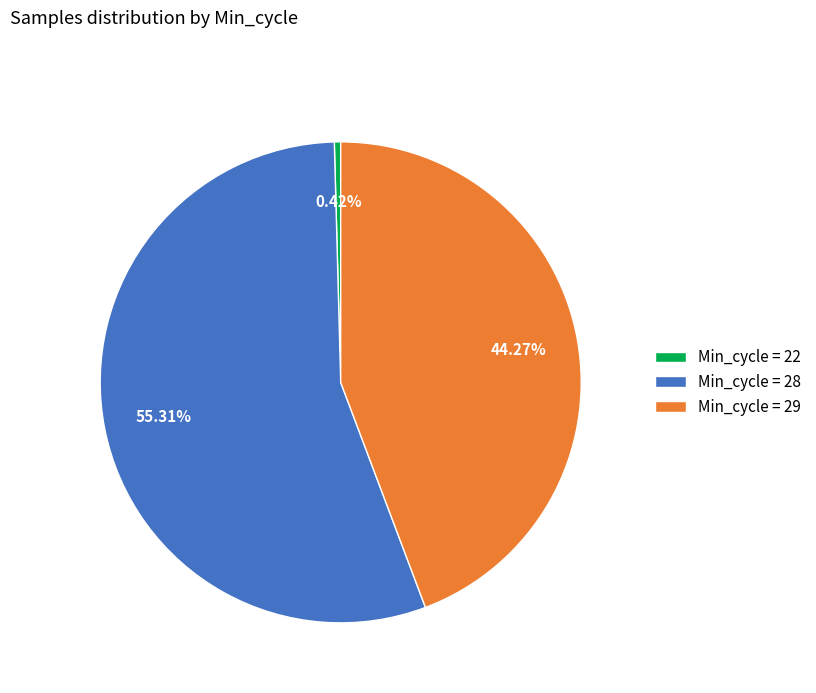

Which has a higher value, Min_cycle = 28 or Min_cycle = 22?

Min_cycle = 28